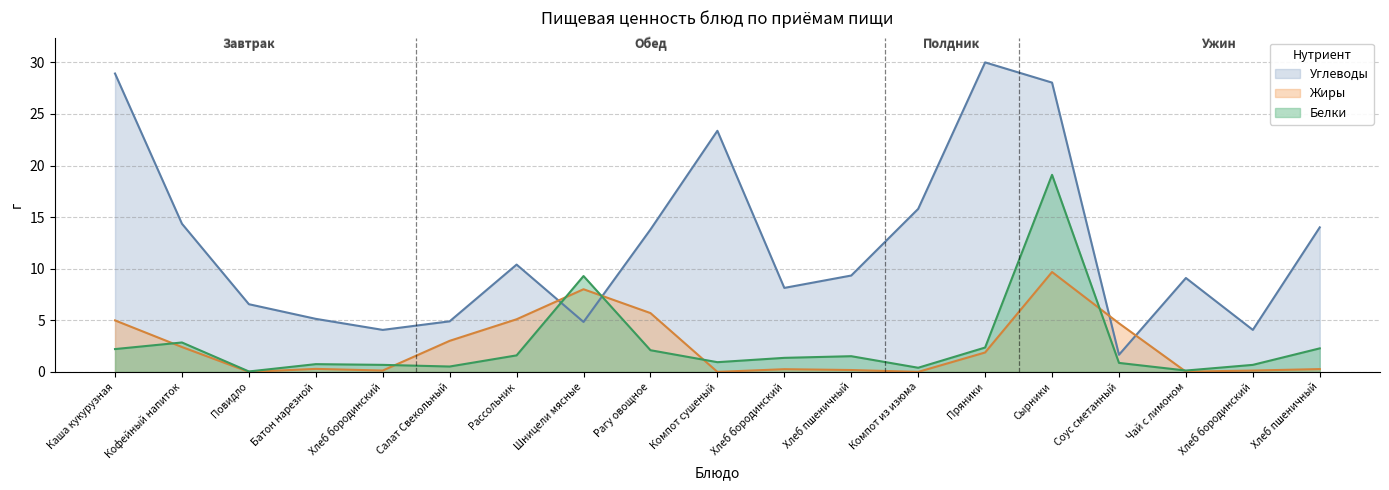

Reading left to right, transcribe all the data shown in this chart.

Белки: 2.2	2.9	0.0	0.8	0.7	0.5	1.6	9.3	2.1	0.9	1.4	1.5	0.4	2.4	19.1	0.9	0.1	0.7	2.3
Жиры: 5.0	2.4	0.0	0.3	0.1	3.0	5.1	8.0	5.7	0.0	0.3	0.2	0.0	1.9	9.7	4.7	0.0	0.1	0.3
Углеводы: 28.9	14.4	6.6	5.1	4.1	4.9	10.4	4.8	13.8	23.4	8.1	9.3	15.8	30.0	28.0	1.7	9.1	4.1	14.0